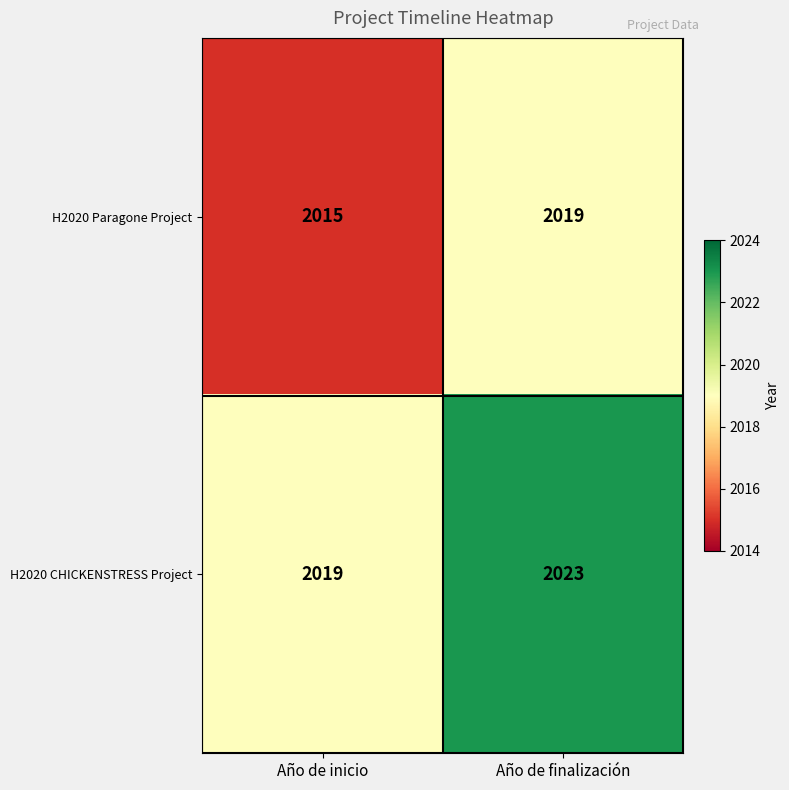

How many distinct data groups are displayed?

2